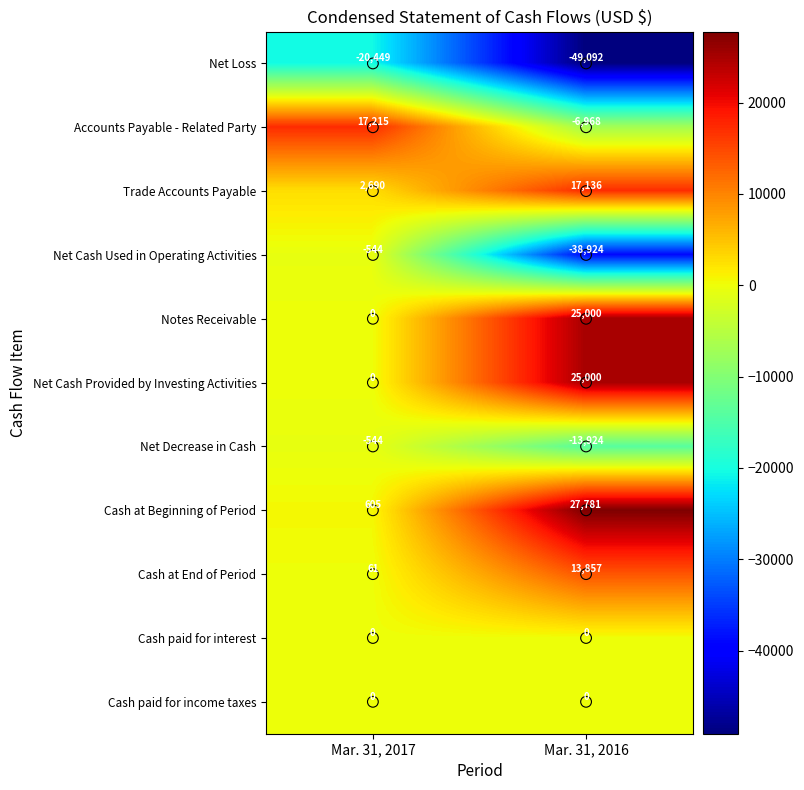

Which series has the largest total across all categories?

Cash at Beginning of Period